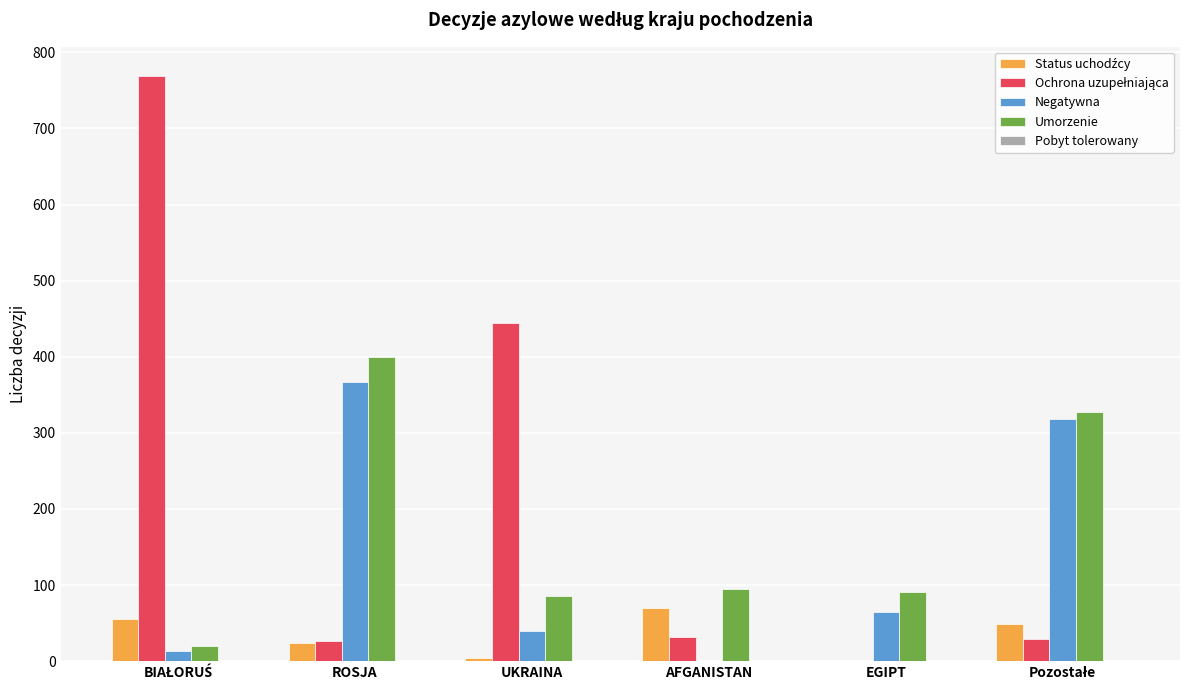

What is the greatest value displayed?

769